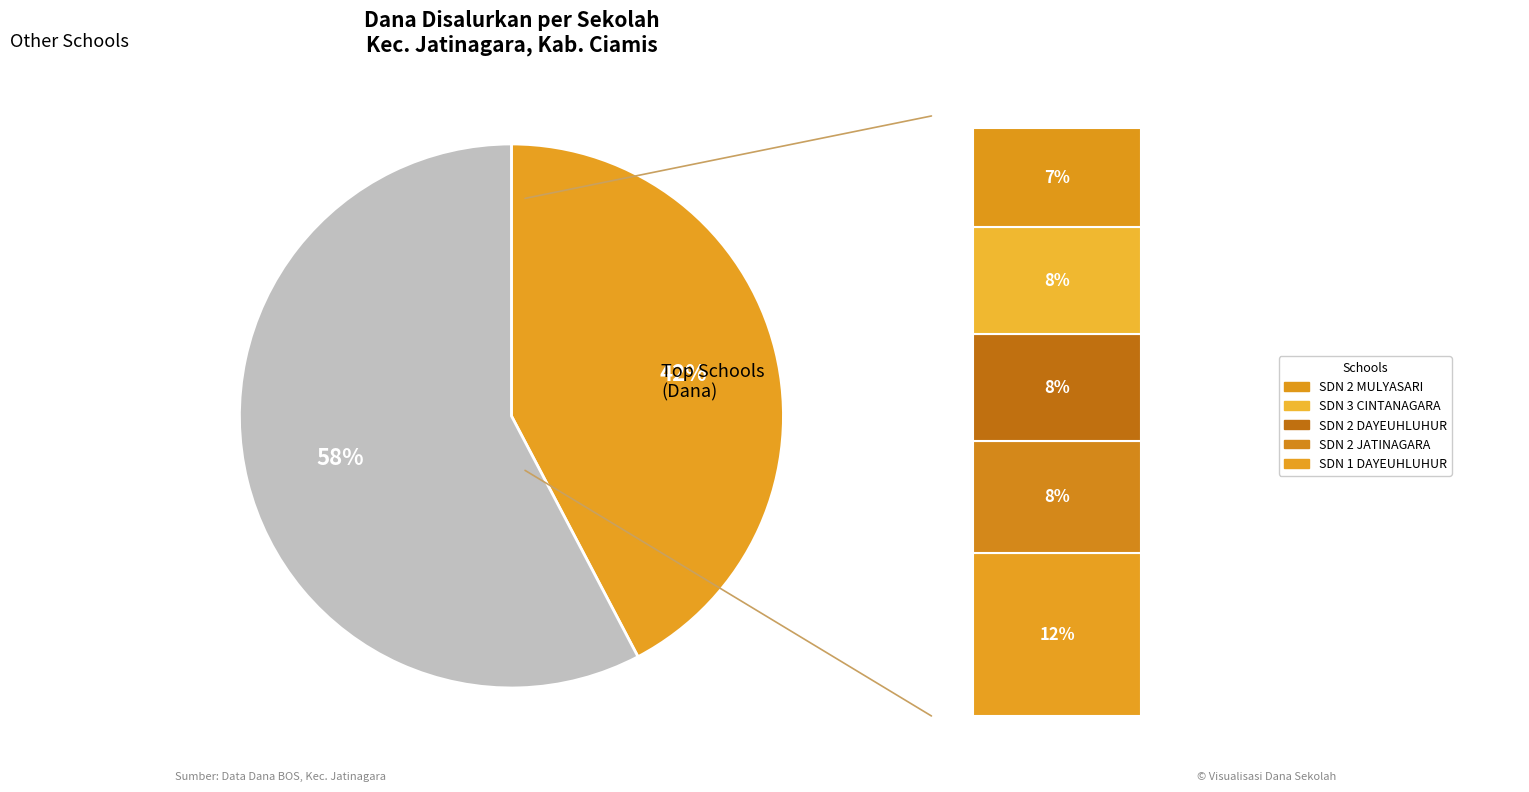

Do SDN 2 DAYEUHLUHUR and SDN 1 BAYASARI together represent more than half of the pie?

No